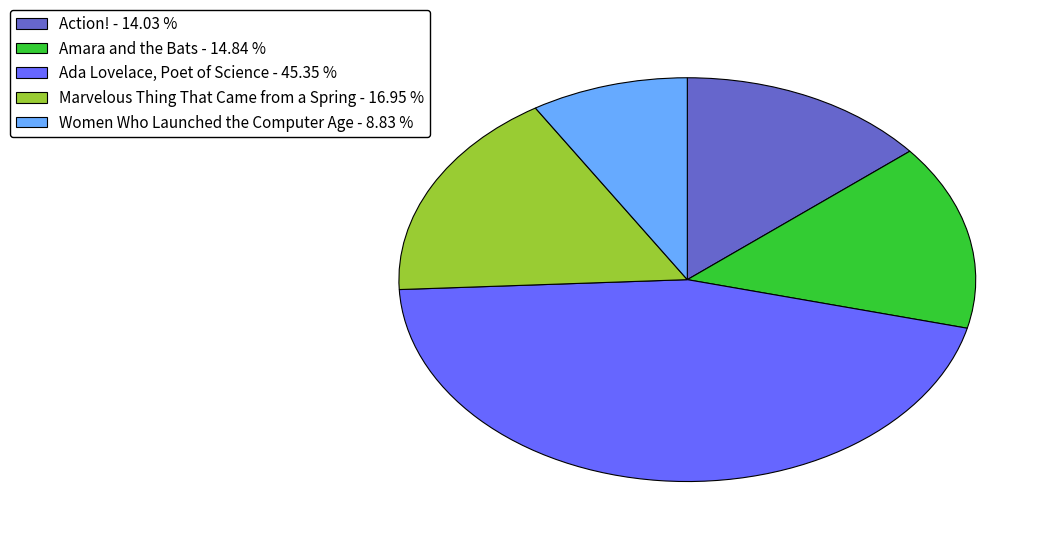

Is there any slice that represents more than half of the pie?

No